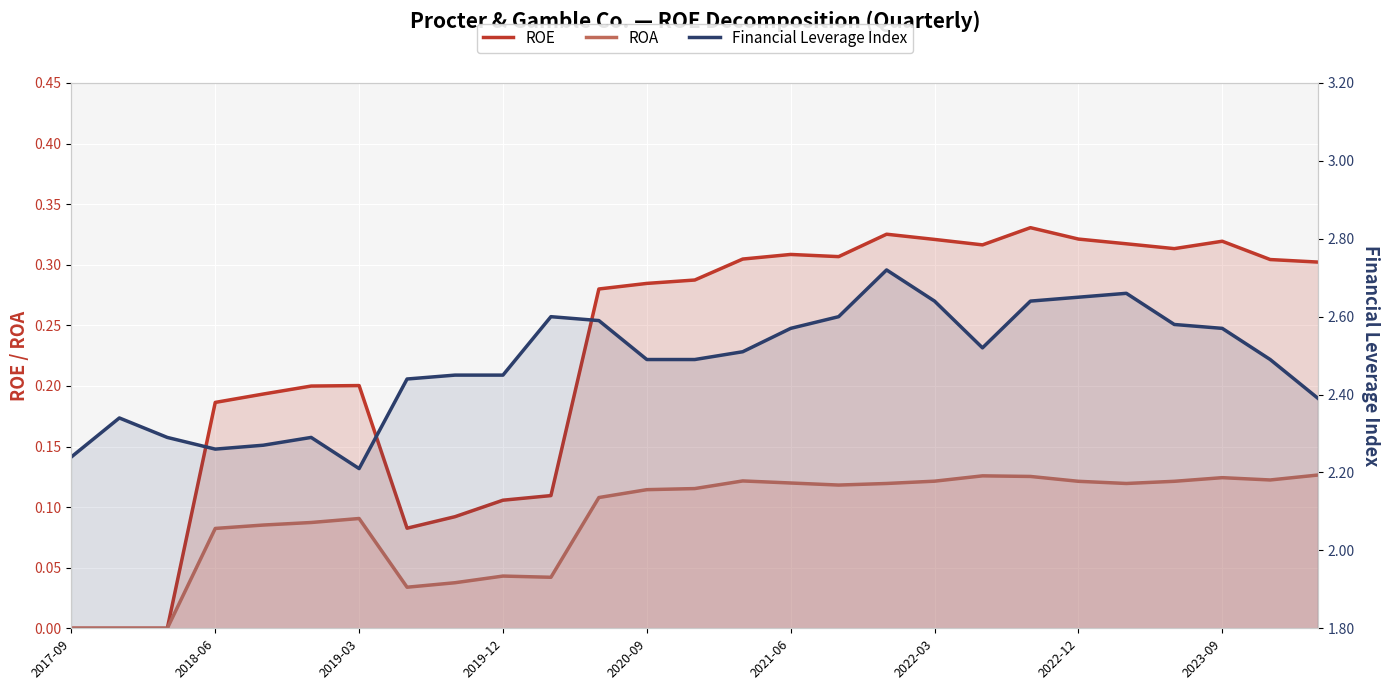

The value of ROA at 2021-06 is 0.1. True or false?

False